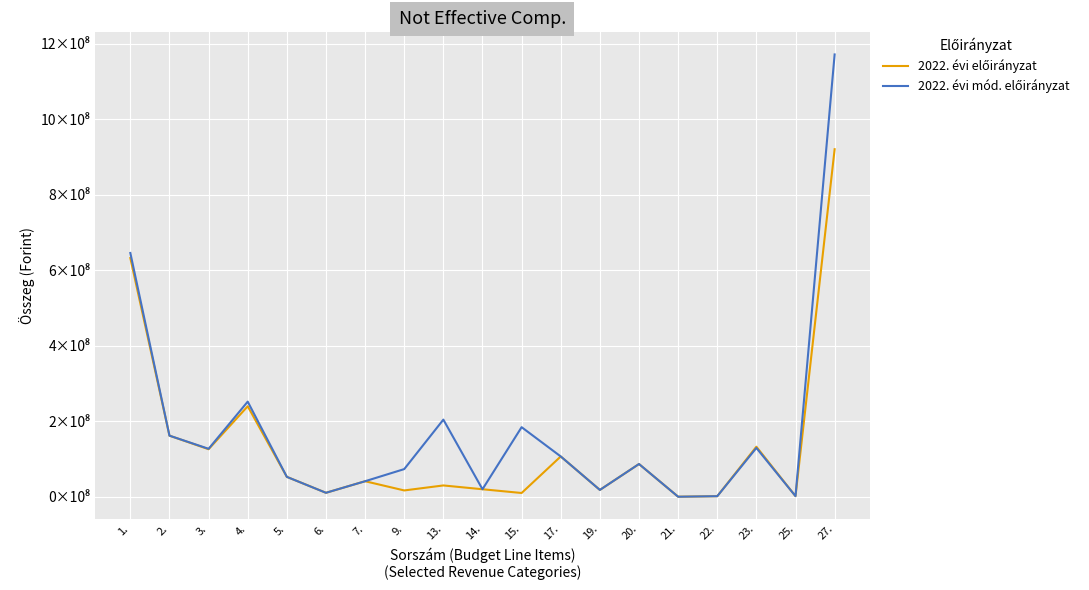

Does the chart display data point markers on the line(s)?

No